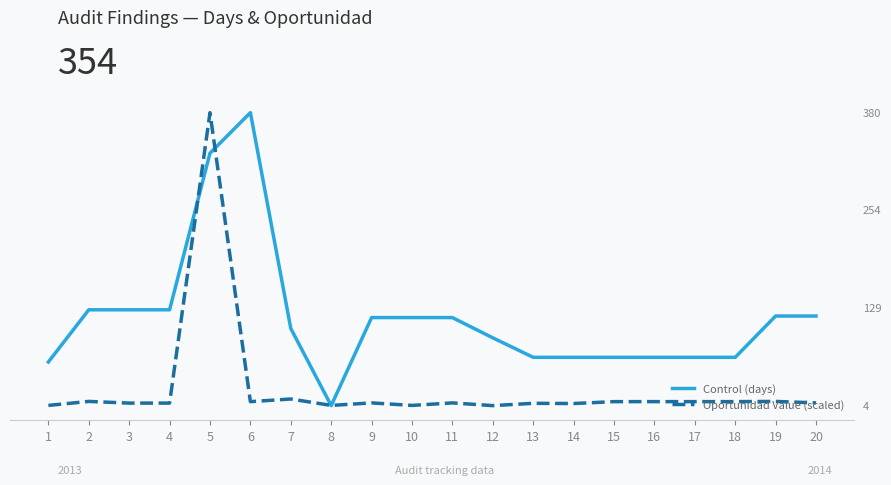

Reading left to right, transcribe all the data shown in this chart.

Control (days): 1=60.0	2=127.0	3=127.0	4=127.0	5=328.0	6=380.0	7=103.0	8=4.0	9=117.0	10=117.0	11=117.0	12=91.0	13=66.0	14=66.0	15=66.0	16=66.0	17=66.0	18=66.0	19=119.0	20=119.0
Oportunidad Value (scaled): 1=4.3	2=9.4	3=7.2	4=7.2	5=380.0	6=9.1	7=12.5	8=4.3	9=7.5	10=4.3	11=7.5	12=4.0	13=7.0	14=6.7	15=9.1	16=9.1	17=9.1	18=9.1	19=9.4	20=7.5